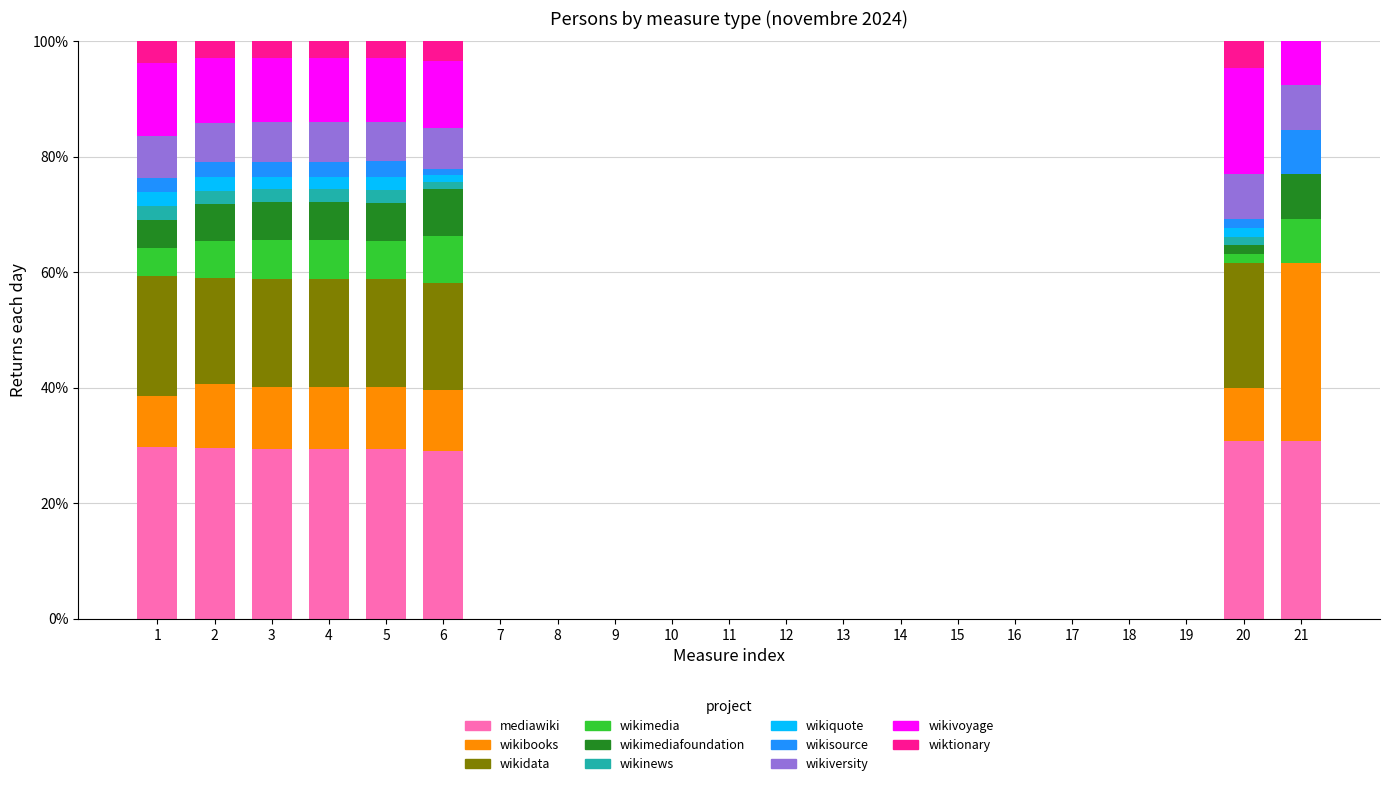

What is the total value across all series at 5?

100.0